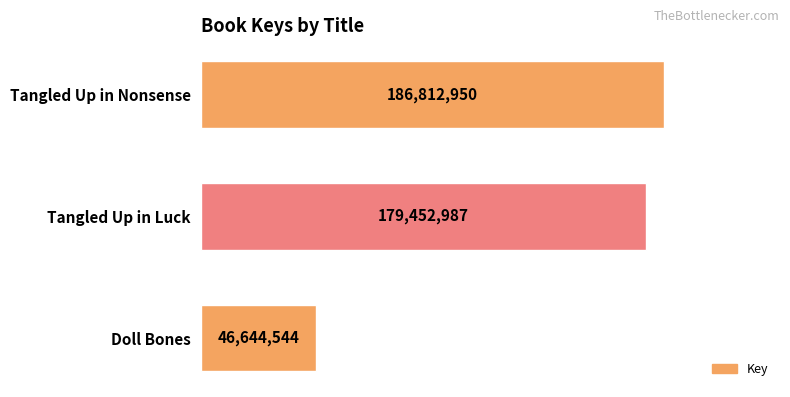

Approximately how many times larger is the value at Tangled Up in Luck compared to Tangled Up in Nonsense?

1.0